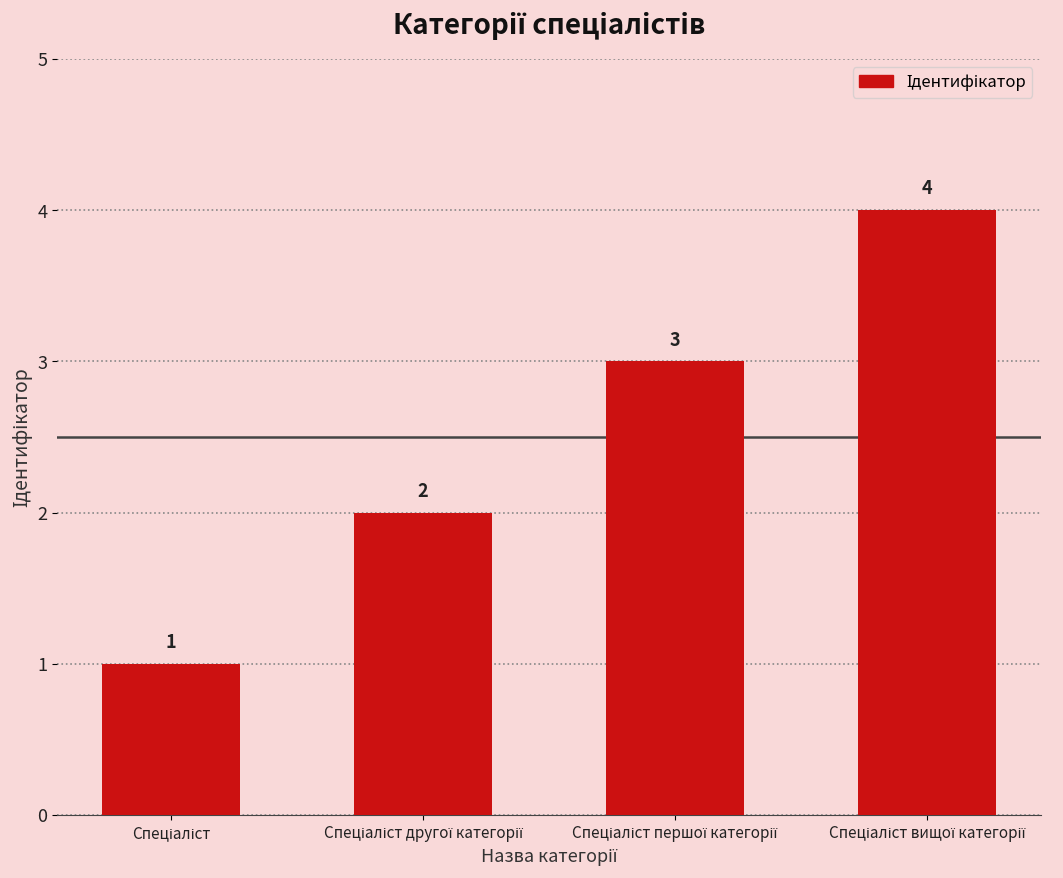

What is the value of the 4th bar from the left?

4